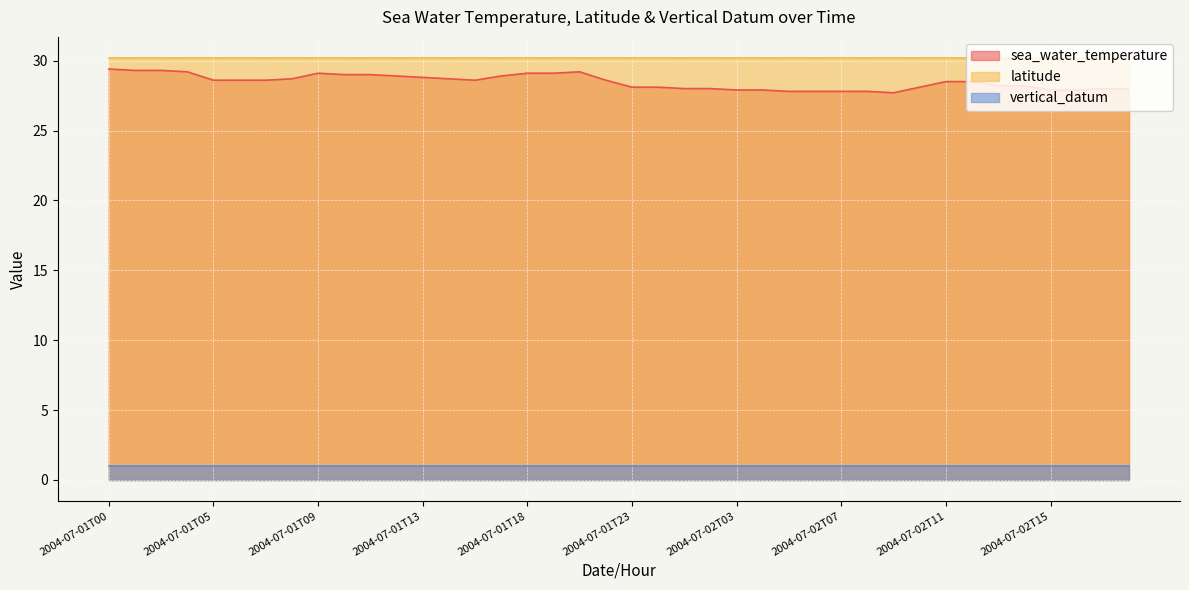

What value does the latitude series have at 2004-07-01T12?

30.2